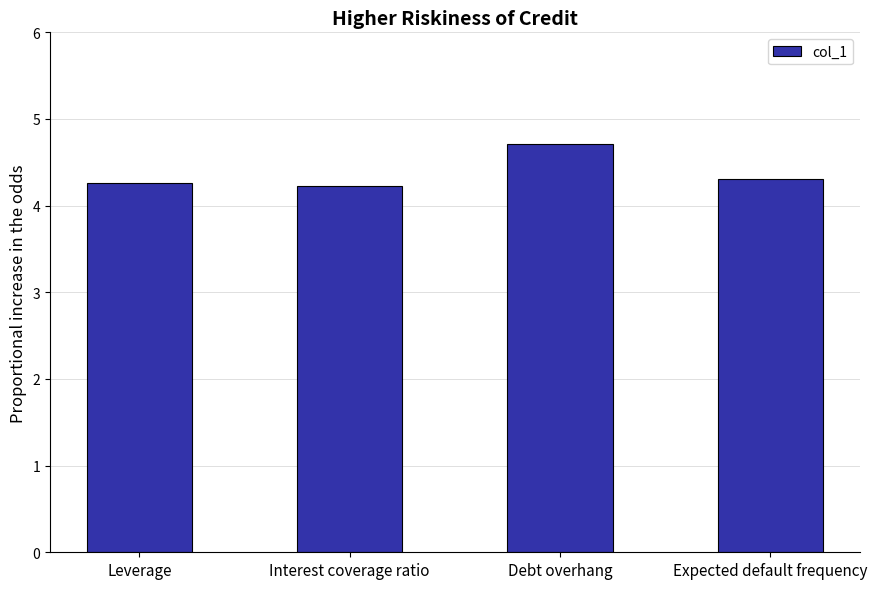

Between Interest coverage ratio and Debt overhang, which is larger?

Debt overhang